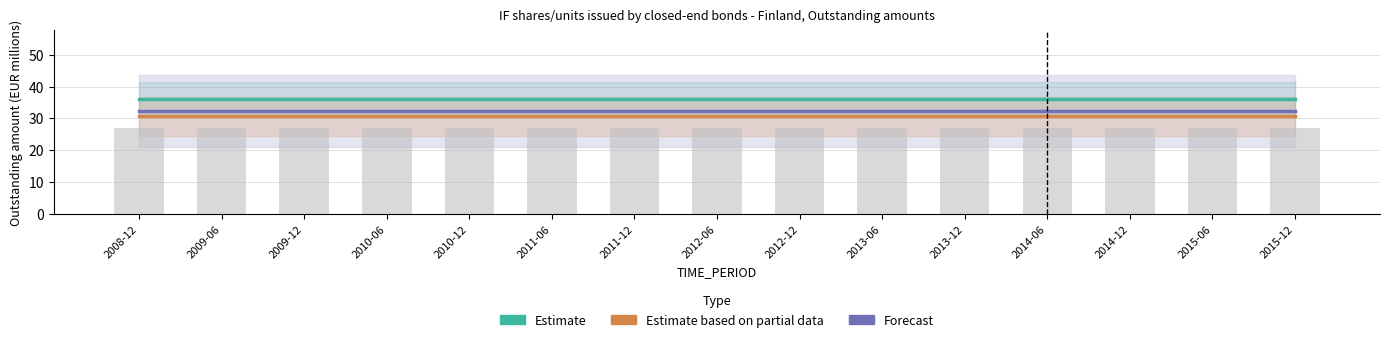

What is the lowest value of the Estimate based on partial data series?

30.6